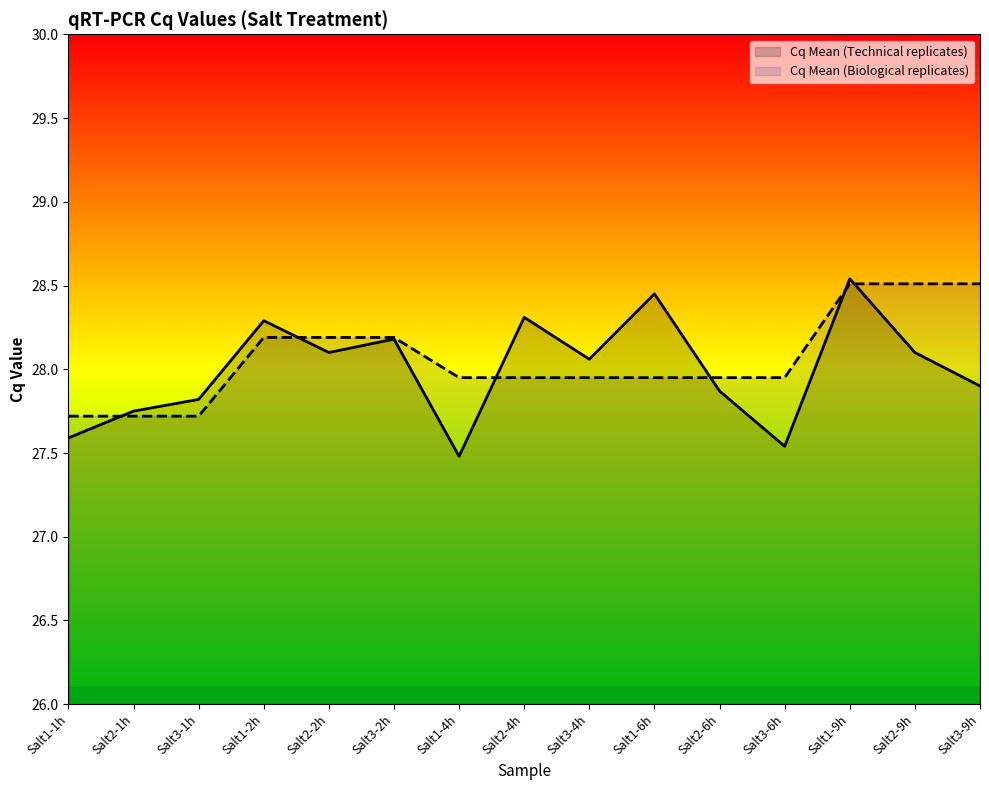

Count the number of categories in the chart.

15